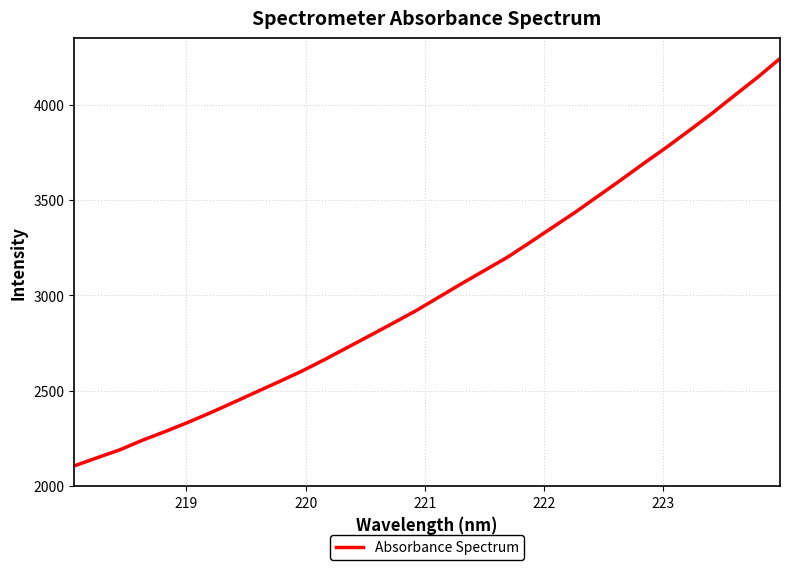

What is the greatest value displayed?

4243.6